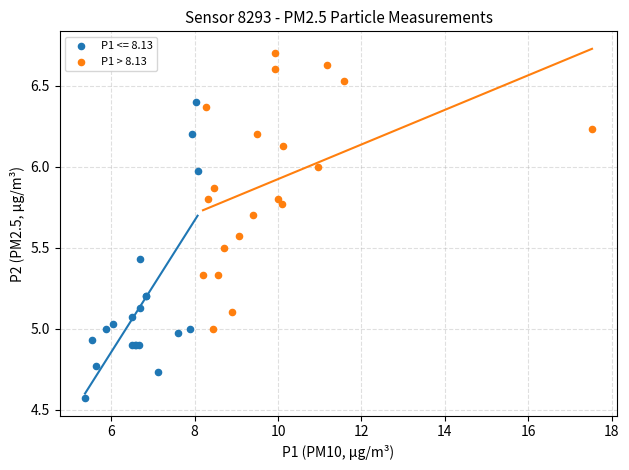

Which series contains the highest Y value?

P1 > 8.13